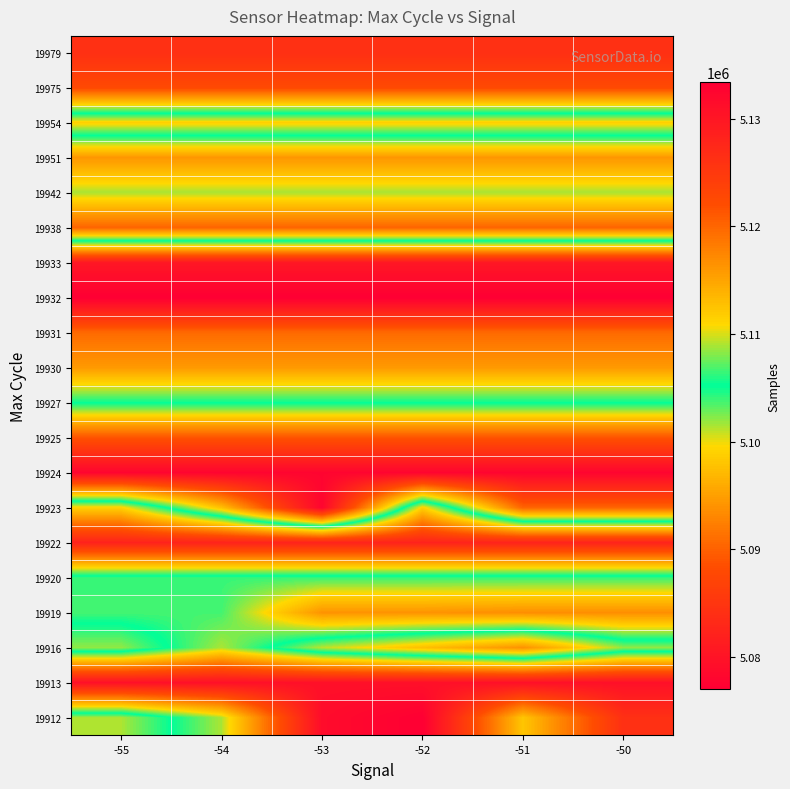

Which label corresponds to the largest value in the chart?

-55